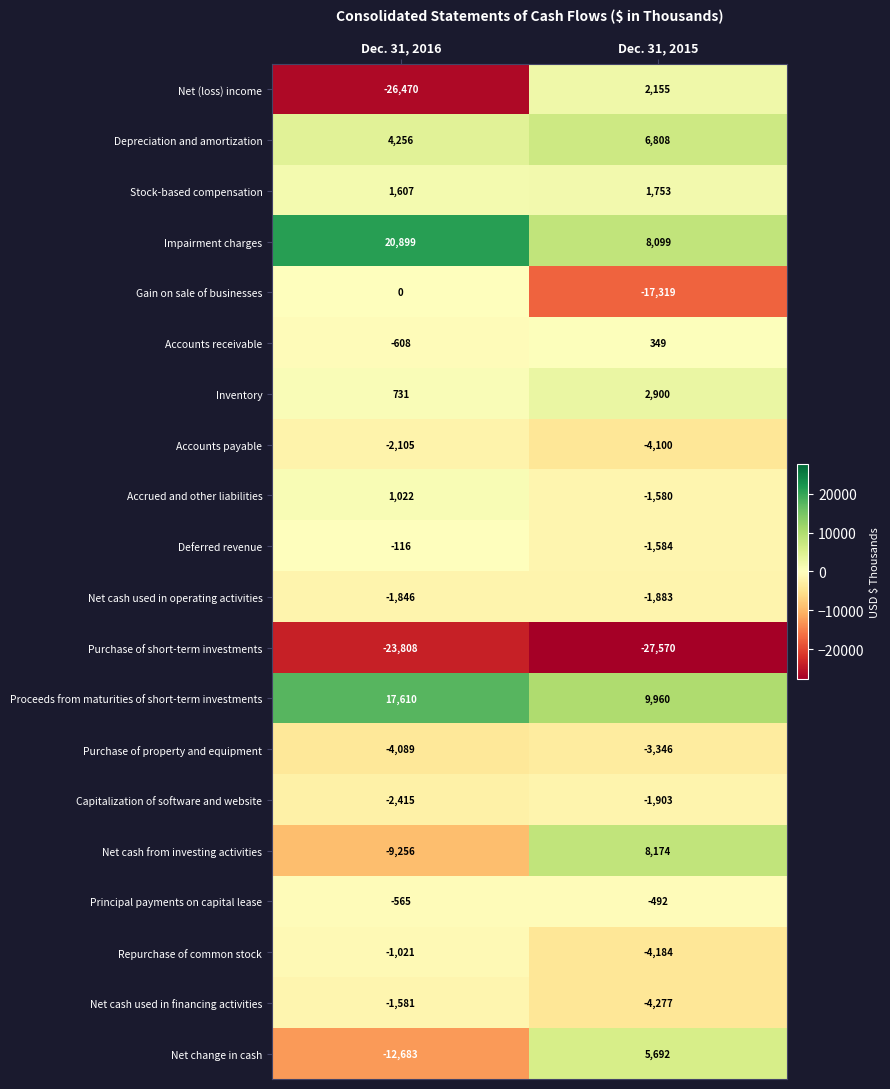

What is the average value of the Impairment charges series?

14499